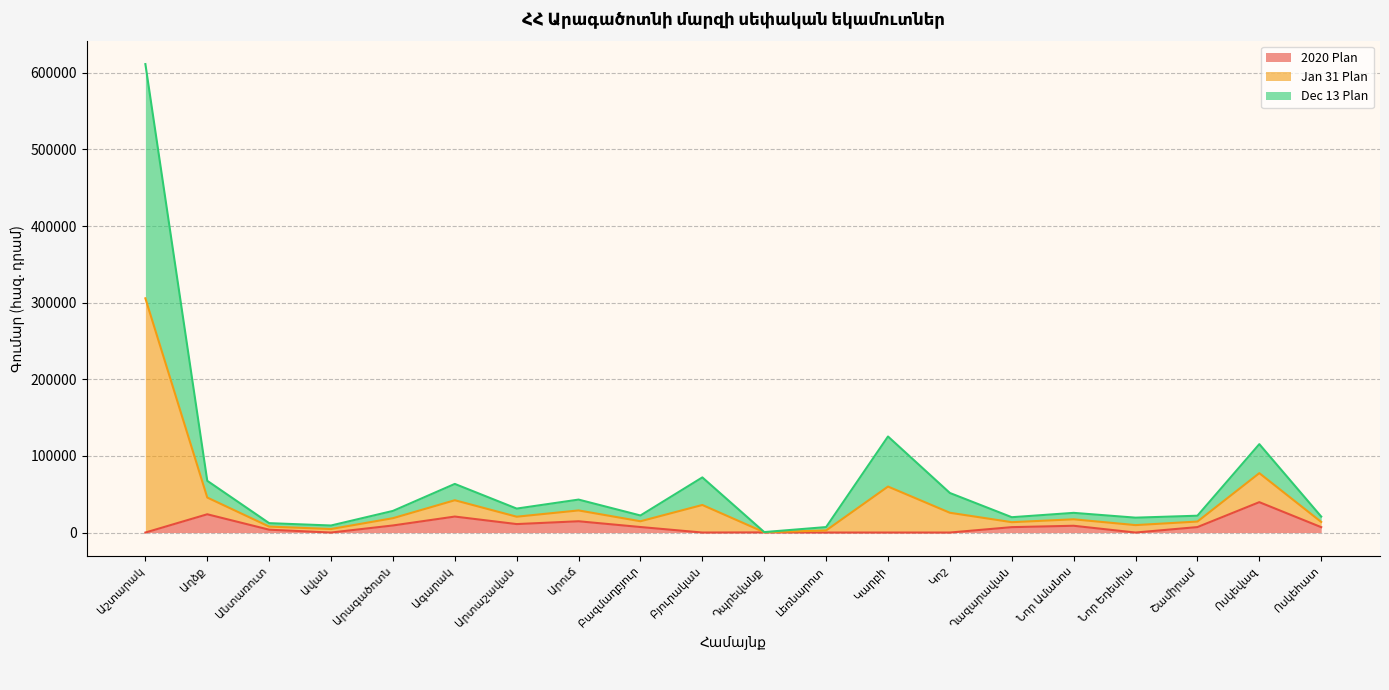

Which series has the largest total across all categories?

Jan 31 Plan